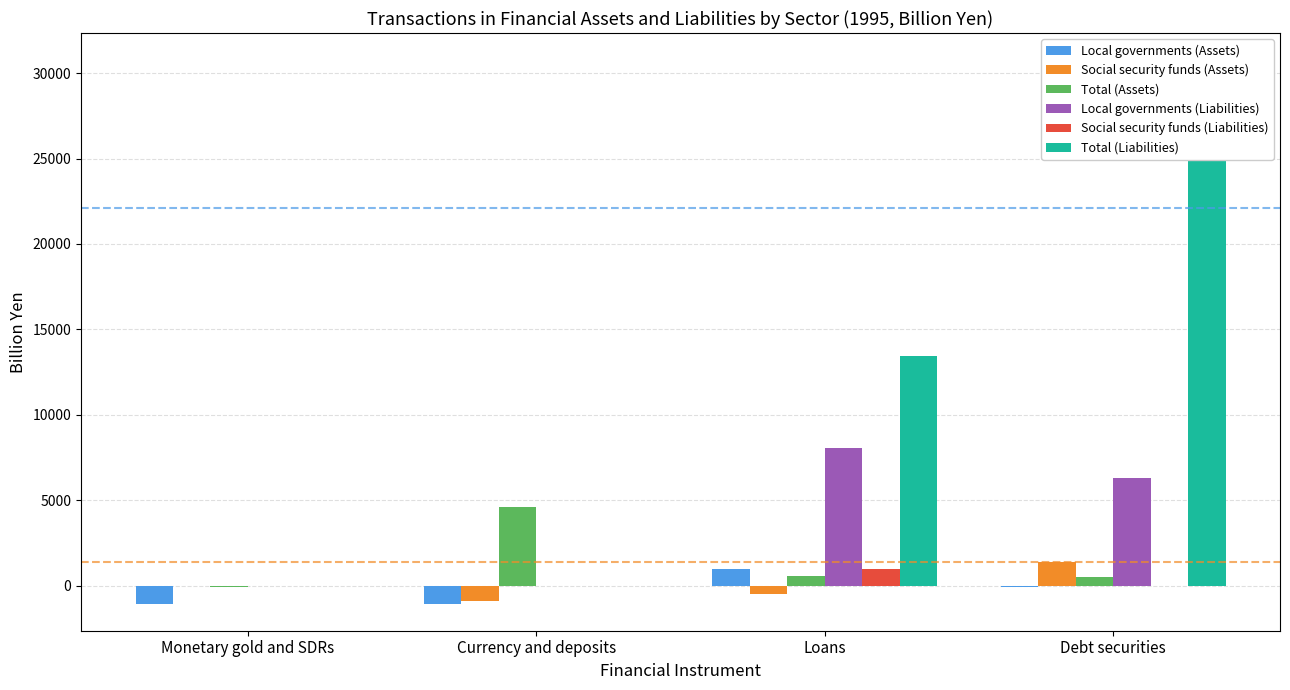

How many bars are there in total?

24